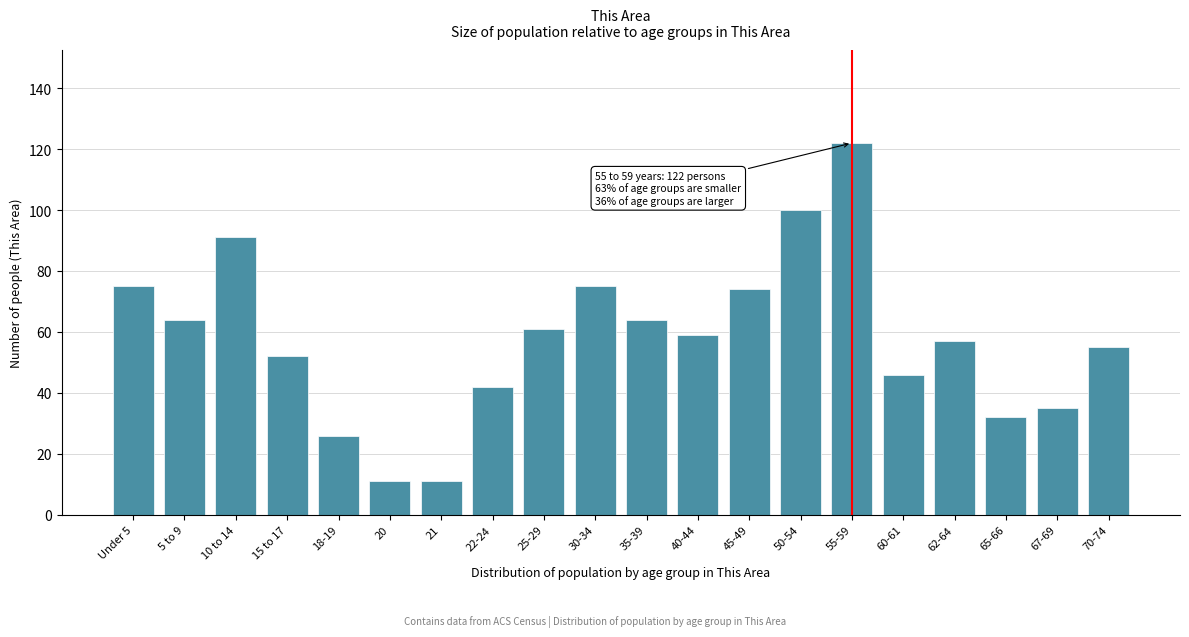

Reading left to right, transcribe all the data shown in this chart.

75	64	91	52	26	11	11	42	61	75	64	59	74	100	122	46	57	32	35	55